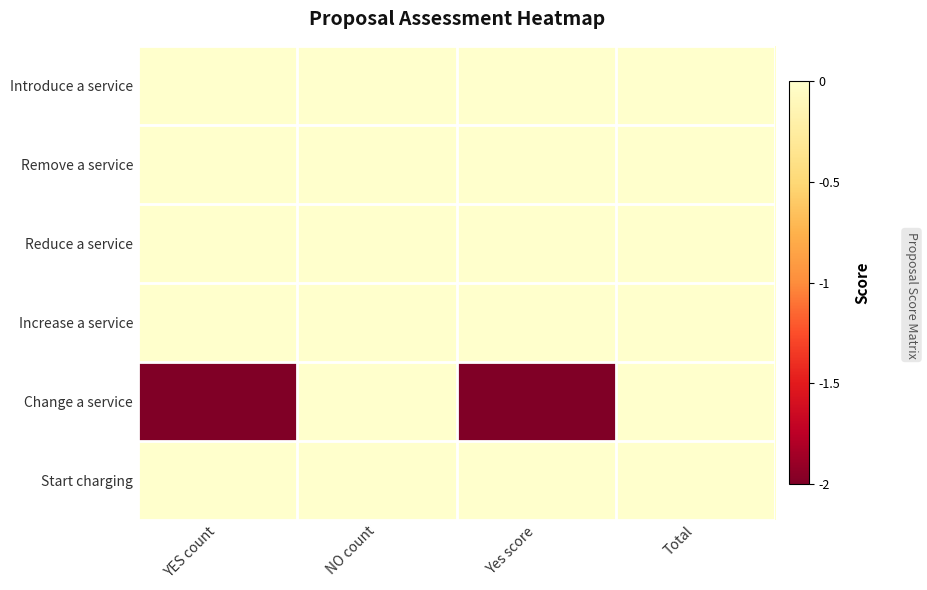

At YES count, list the series in order from smallest to largest.

Change a service, Introduce a service, Remove a service, Reduce a service, Increase a service, Start charging